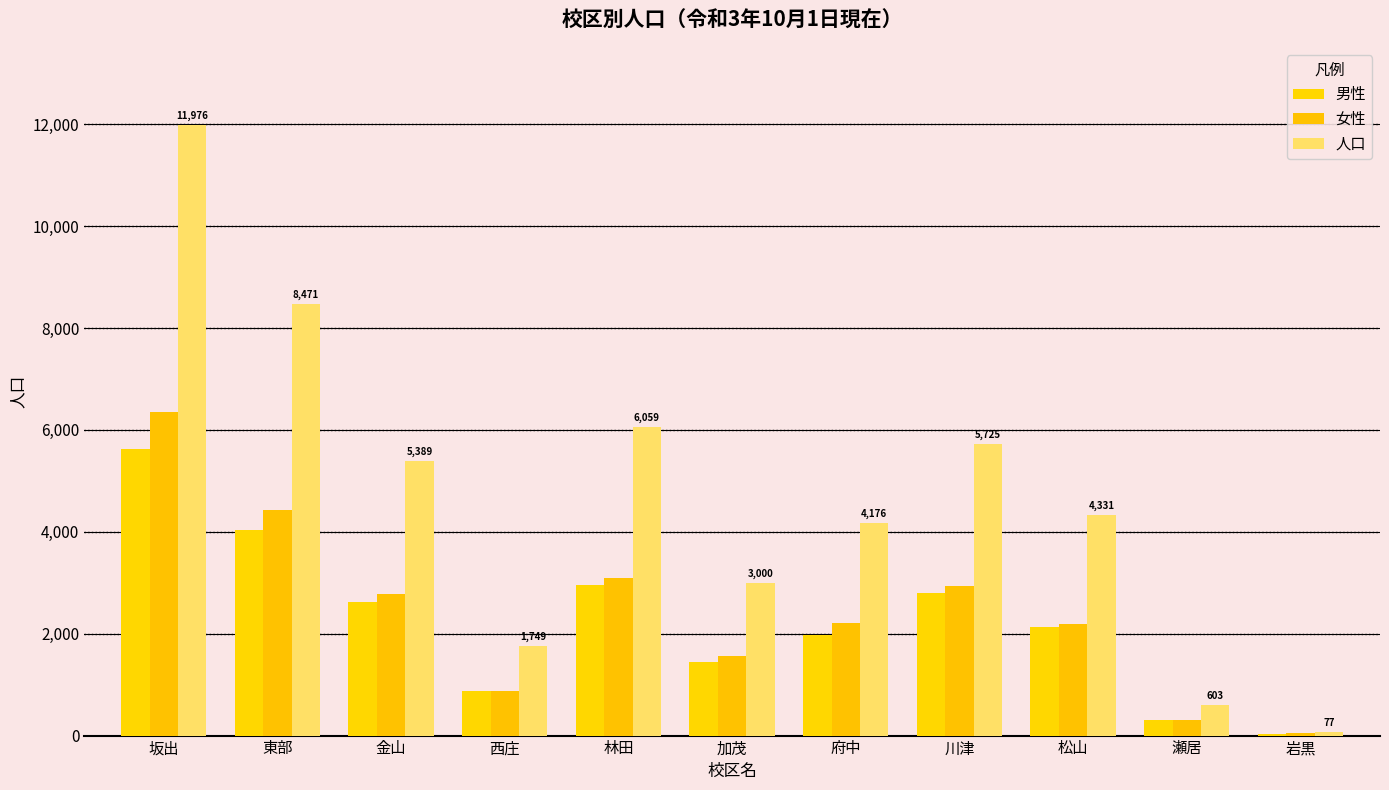

At which category does the chart reach its peak across all series?

坂出